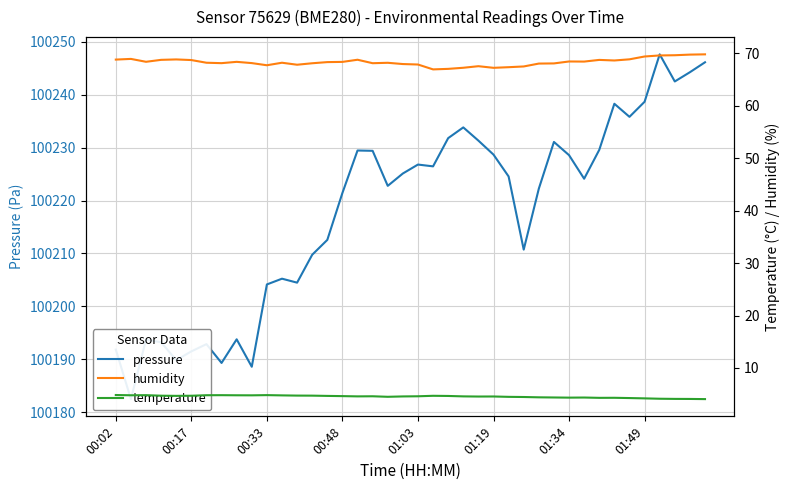

True or false: temperature and pressure cross at least once.

False